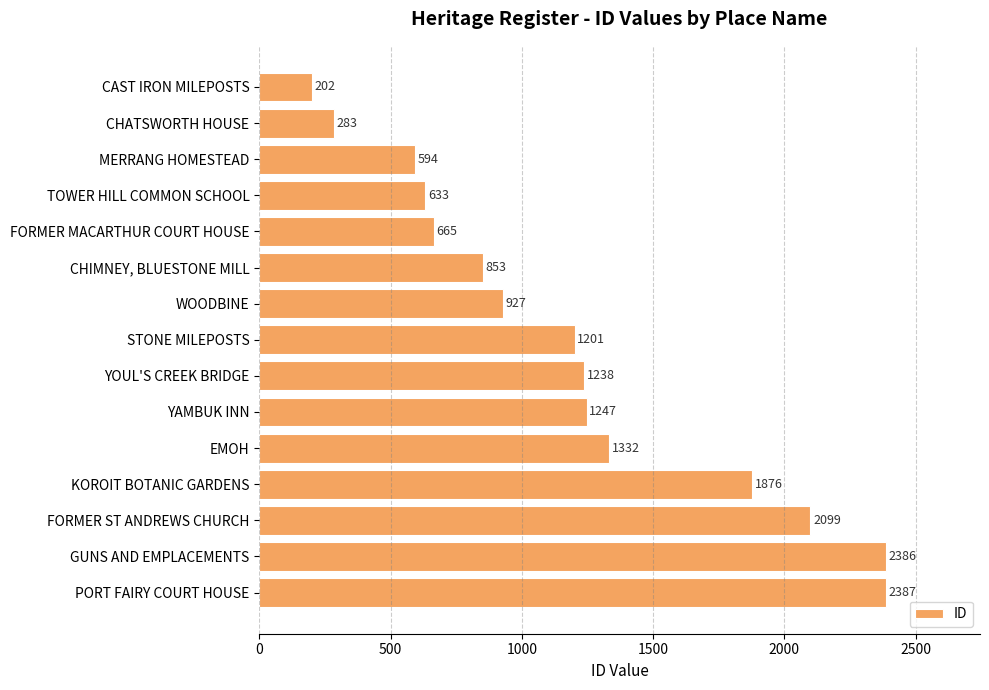

How many data points does each series have?

15